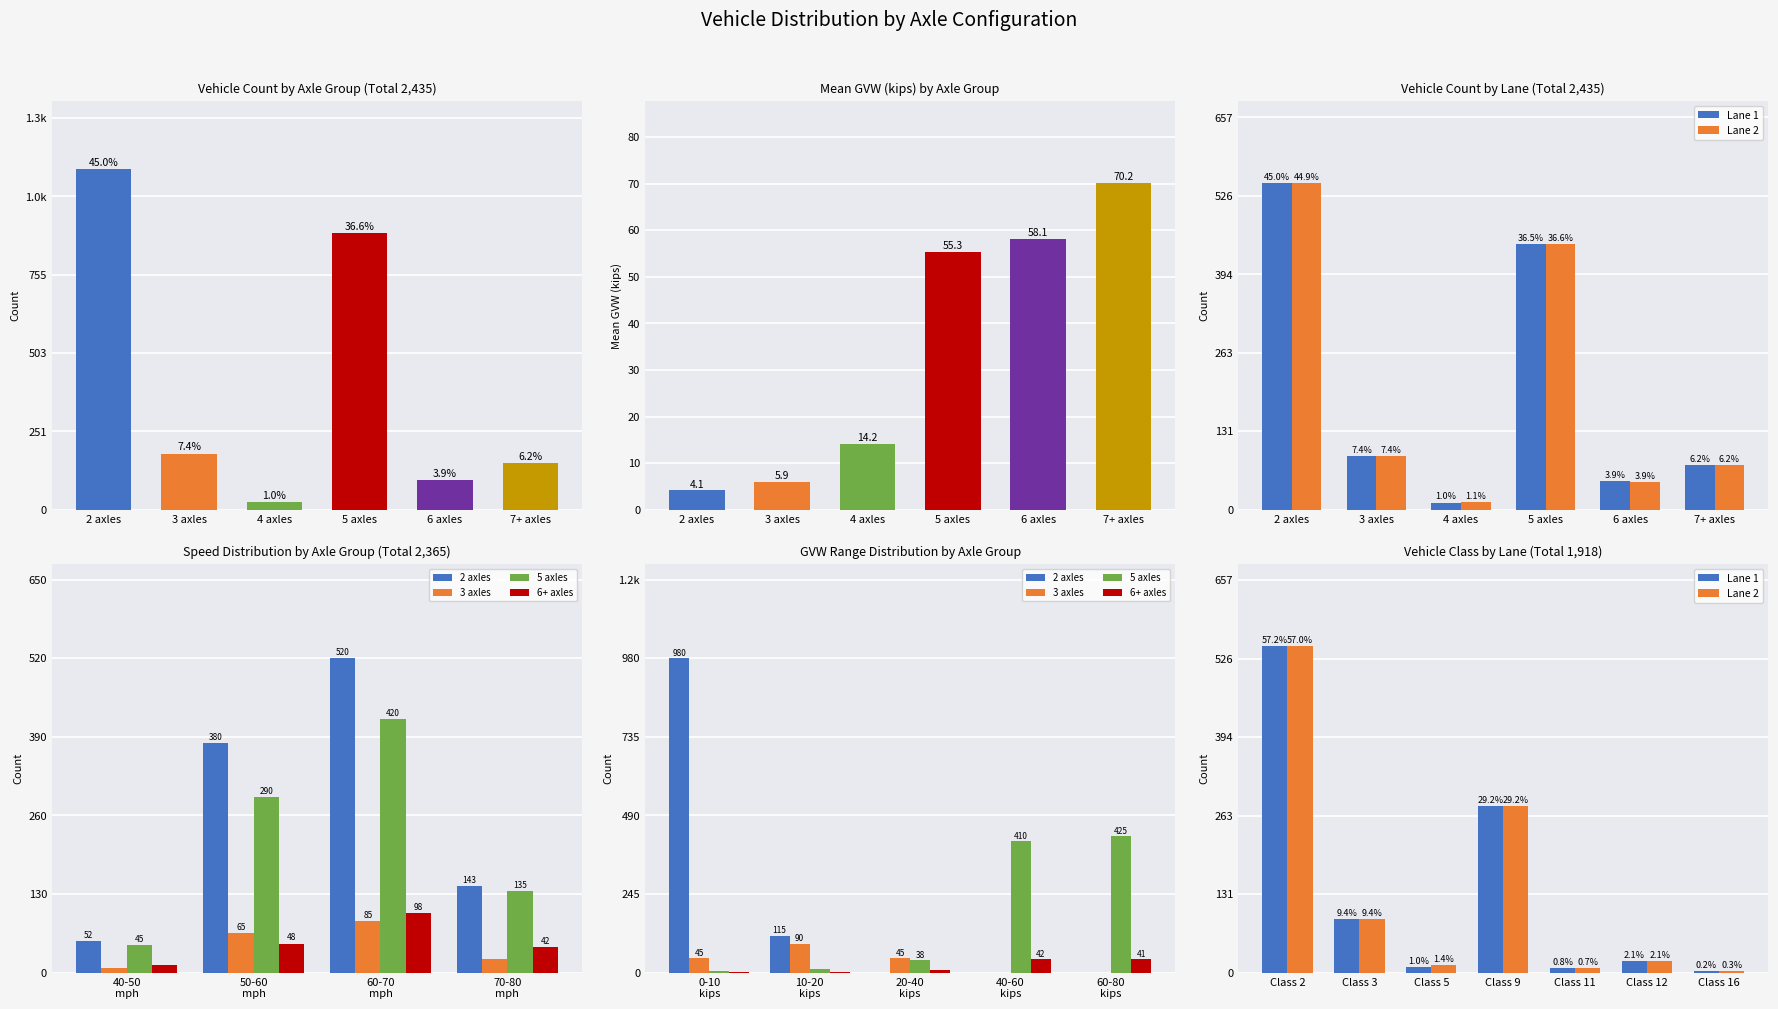

Is the value of 6 axles at 2 greater than the value of 5 axles at 2?

No